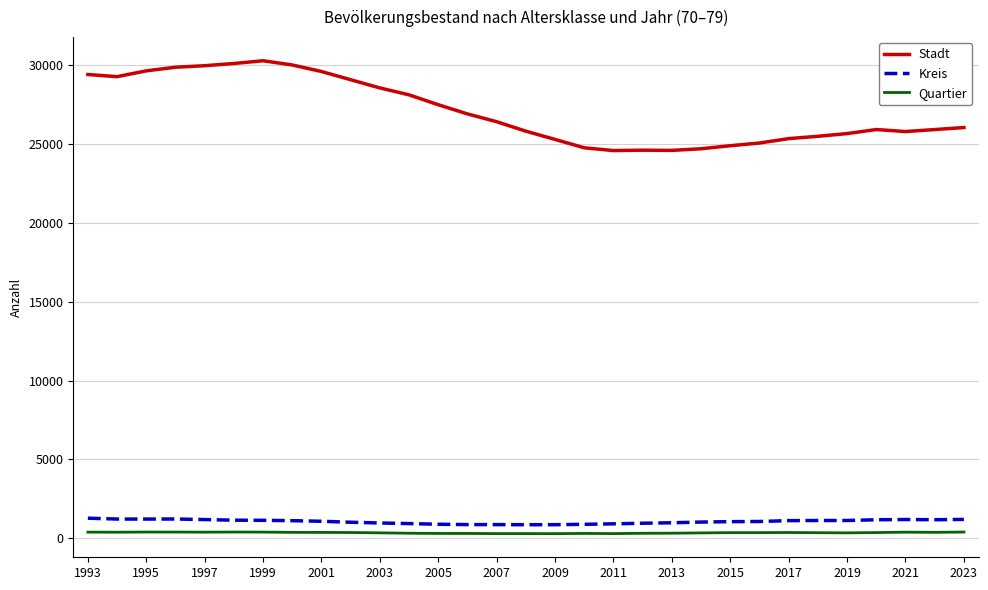

At how many categories does at least one series exceed 12441?

31